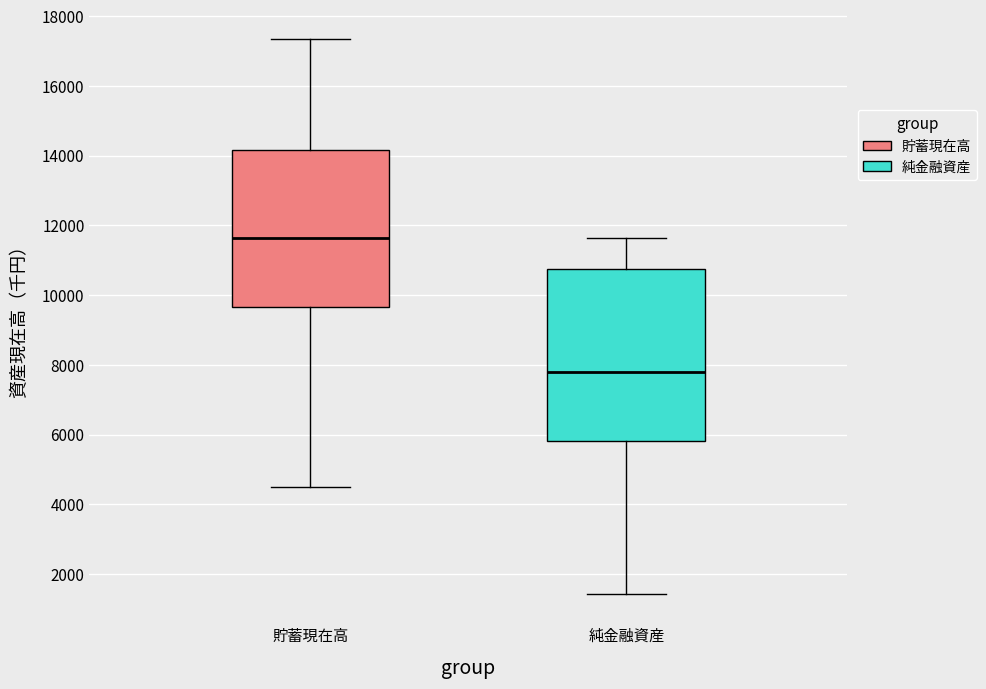

Reading left to right, transcribe this box plot: for each box, give where its median line is, the range the box spans, and where its two whiskers end, as read against the y-axis. The values are not printed on the chart, so give them approximately, as read against the axis.

貯蓄現在高: median 11600, box 9600 to 14200, whiskers 4600 to 17400
純金融資産: median 7800, box 5800 to 10800, whiskers 1400 to 11600